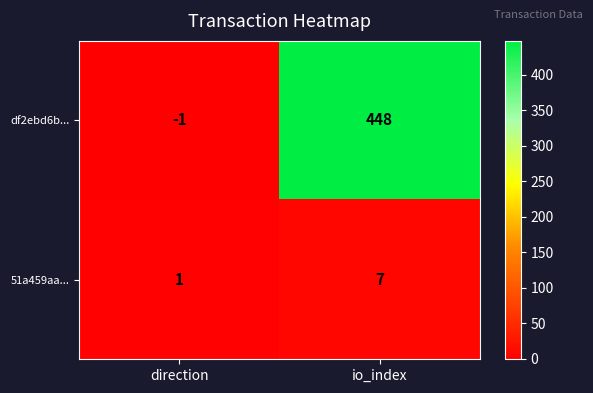

List the series in order of their overall mean, lowest first.

51a459aa..., df2ebd6b...